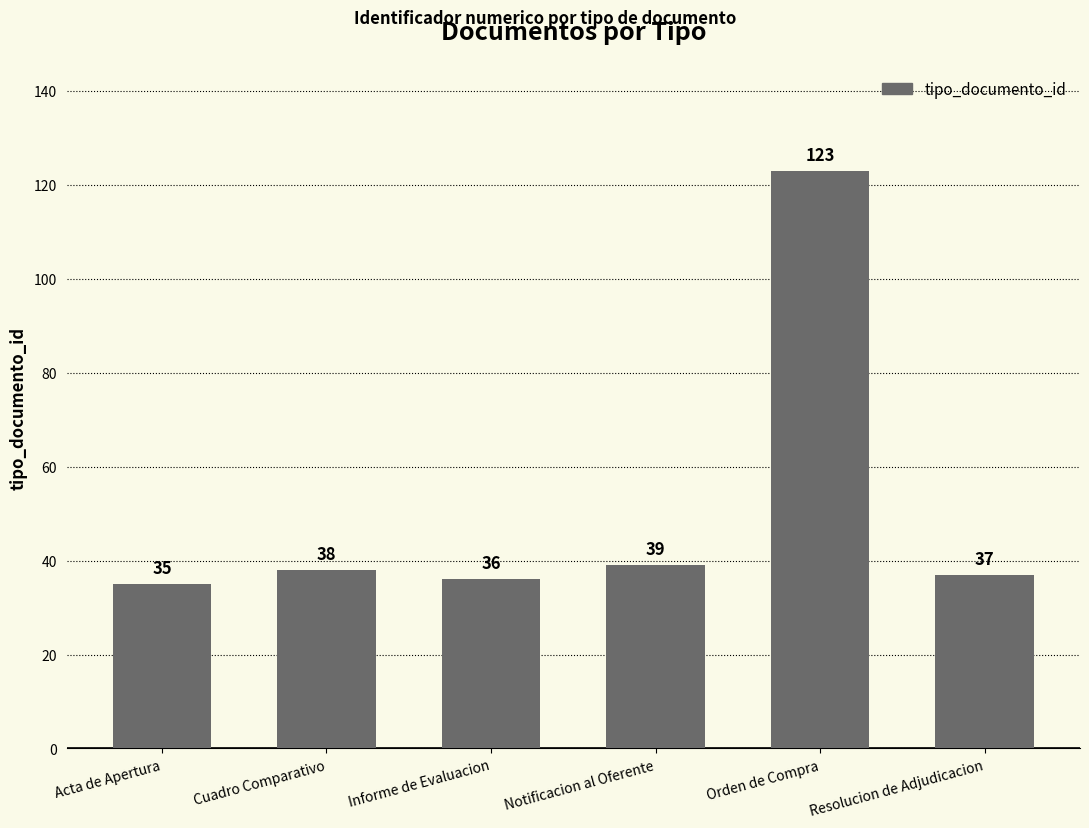

What is the difference between the maximum and minimum values?

88